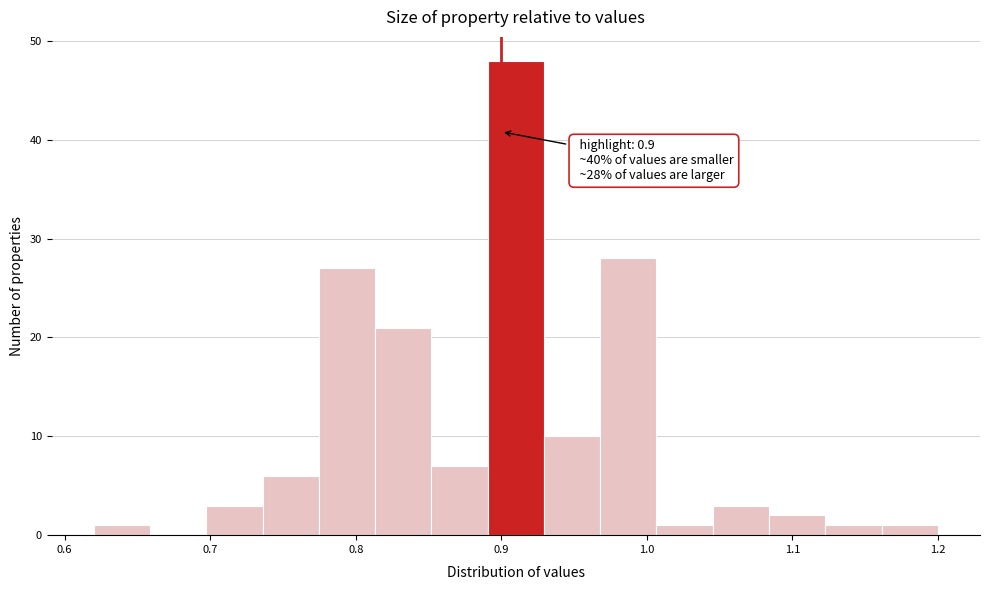

Around what value on the x-axis is the tallest bar? Give the approximate position of its centre, as read against the axis.

0.91